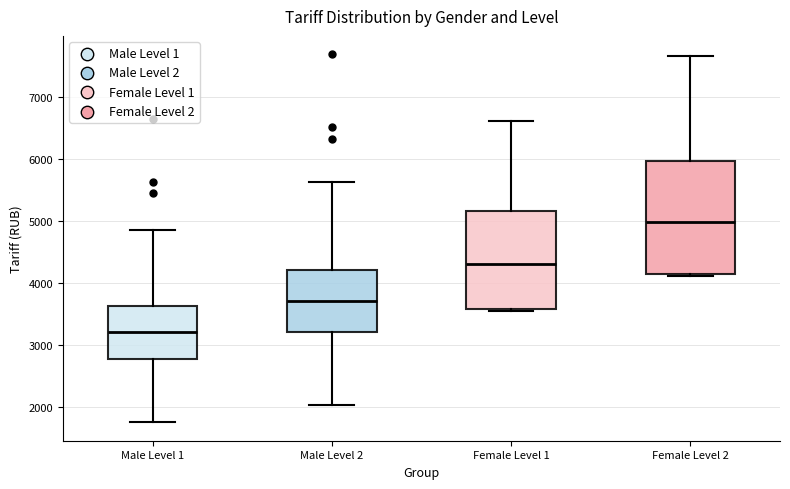

Which box has the highest median line?

Female Level 2